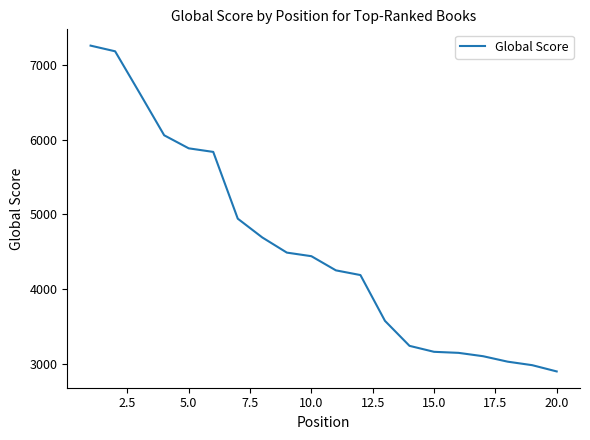

How many lines are shown in the chart?

1